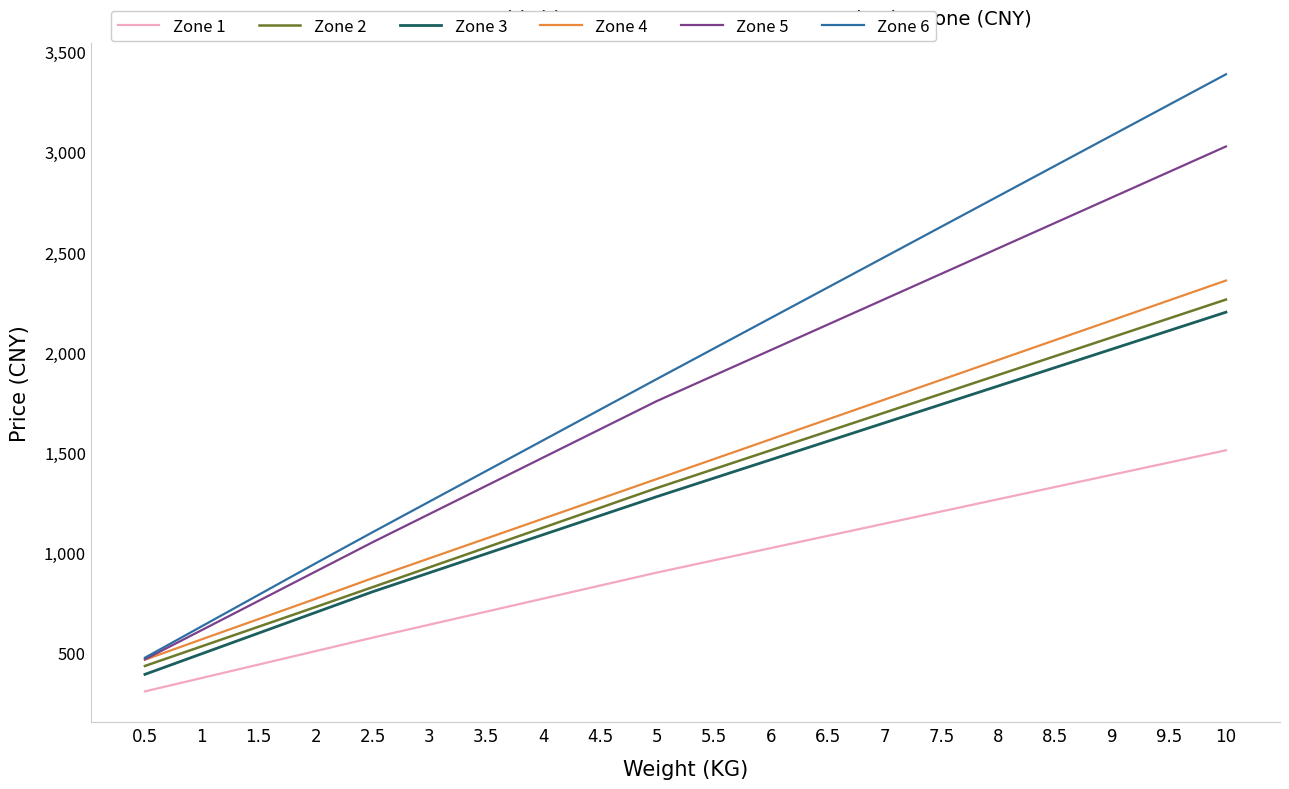

Rank the categories by Zone 5 value from lowest to highest.

0.5, 1, 1.5, 2, 2.5, 3, 3.5, 4, 4.5, 5, 5.5, 6, 6.5, 7, 7.5, 8, 8.5, 9, 9.5, 10